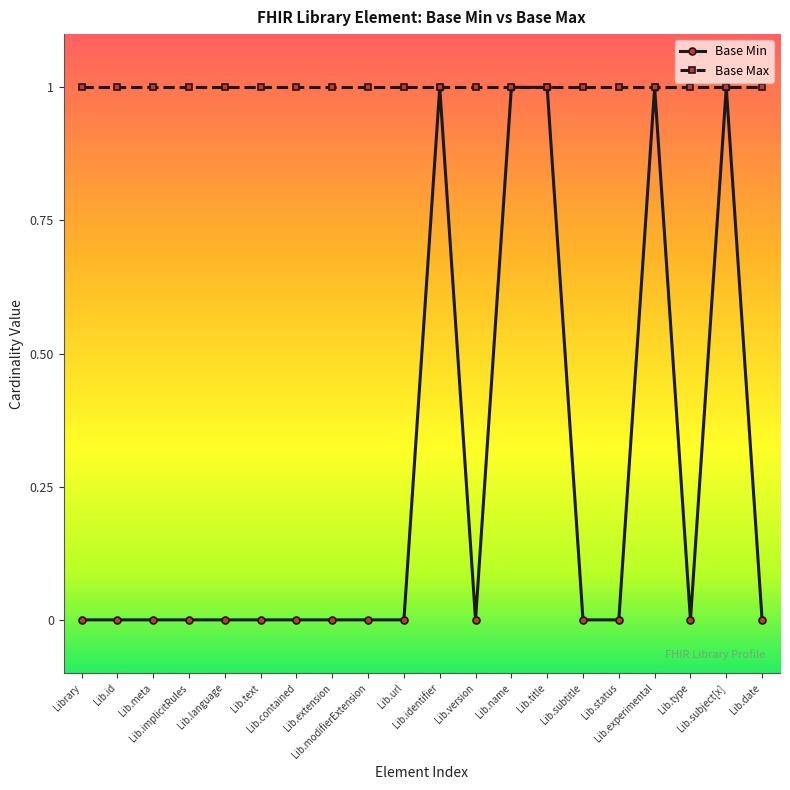

What is the difference between the maximum and minimum values in the Base Min series?

1